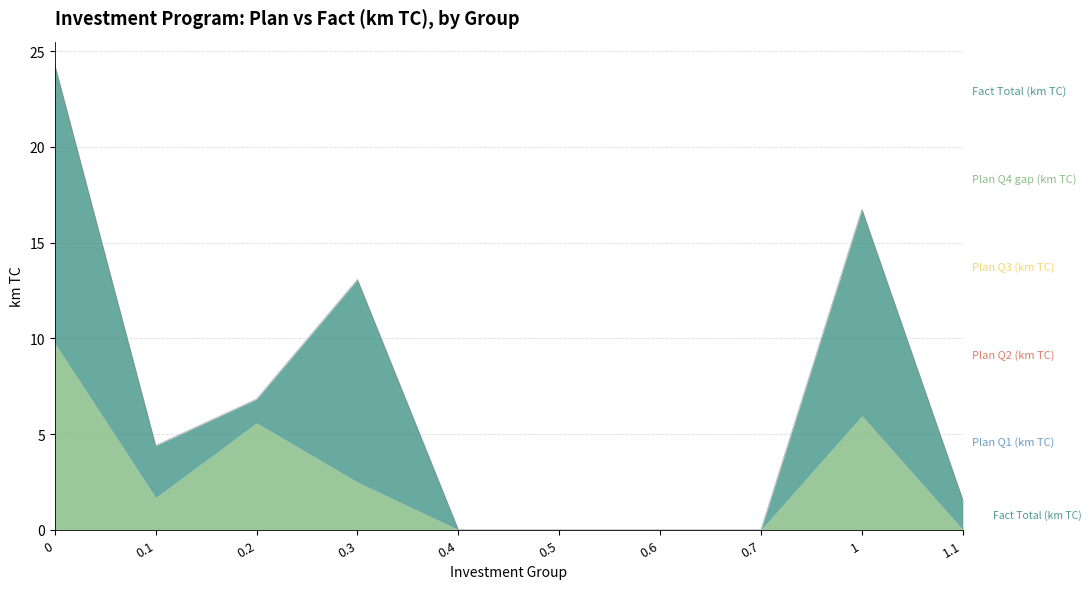

Does the chart have visible grid lines?

Yes